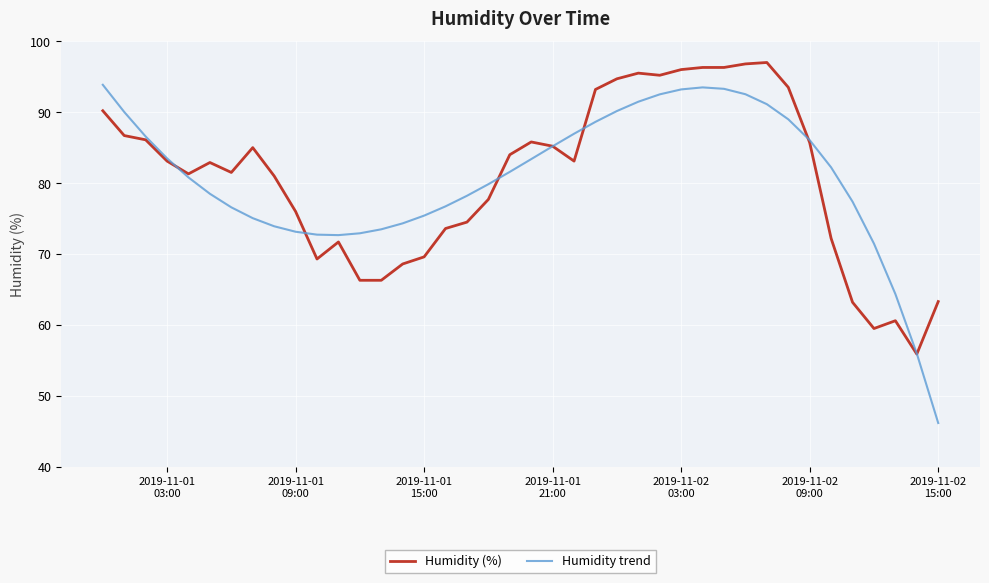

List the series in order of their peak value, lowest first.

Humidity trend, Humidity (%)